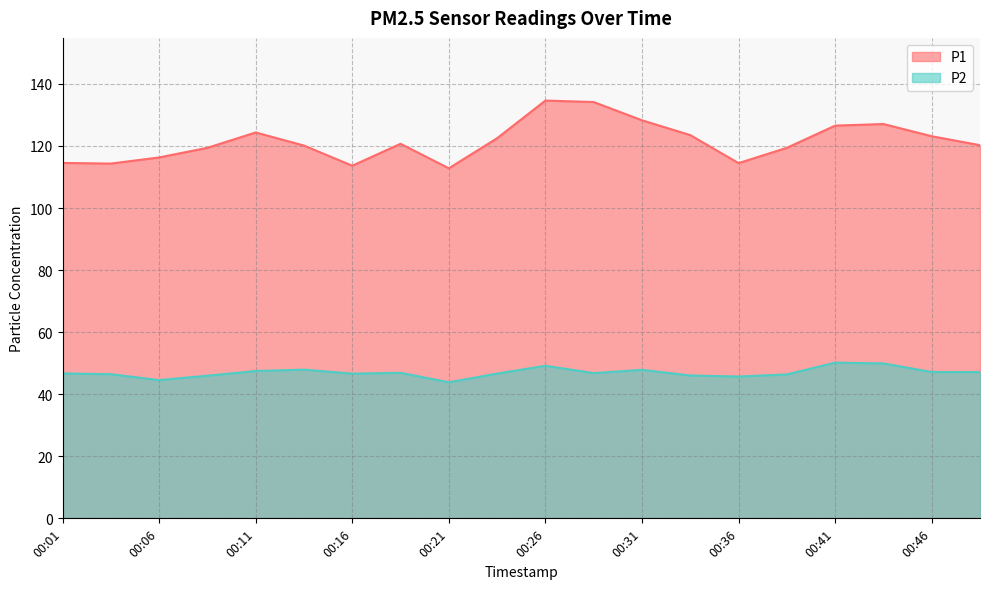

Reading left to right, transcribe all the data shown in this chart.

P1: 00:01=114.5	00:04=114.3	00:06=116.3	00:09=119.4	00:11=124.3	00:14=120.1	00:16=113.6	00:18=120.7	00:21=112.8	00:23=122.5	00:26=134.6	00:28=134.2	00:31=128.3	00:33=123.5	00:36=114.5	00:38=119.4	00:41=126.5	00:43=127.1	00:46=123.1	00:48=120.2
P2: 00:01=46.7	00:04=46.5	00:06=44.5	00:09=46.0	00:11=47.5	00:14=47.9	00:16=46.6	00:18=46.9	00:21=43.9	00:23=46.6	00:26=49.2	00:28=46.8	00:31=47.9	00:33=46.0	00:36=45.7	00:38=46.4	00:41=50.2	00:43=49.9	00:46=47.1	00:48=47.1